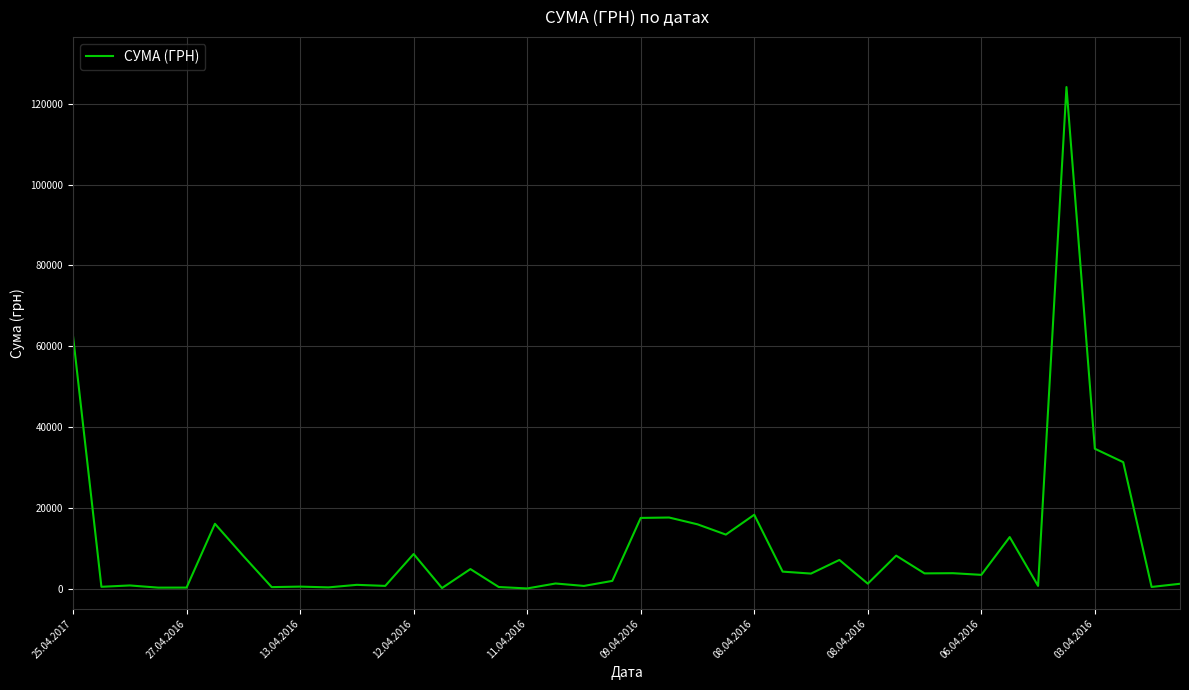

What is the maximum value shown in the chart?

124148.0